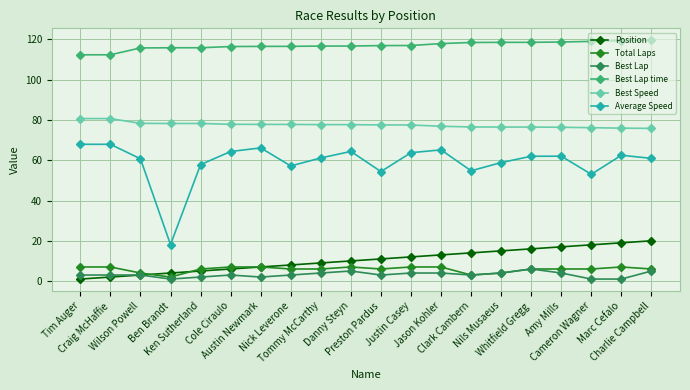

Count the Best Lap values in the range 3 to 4.

12